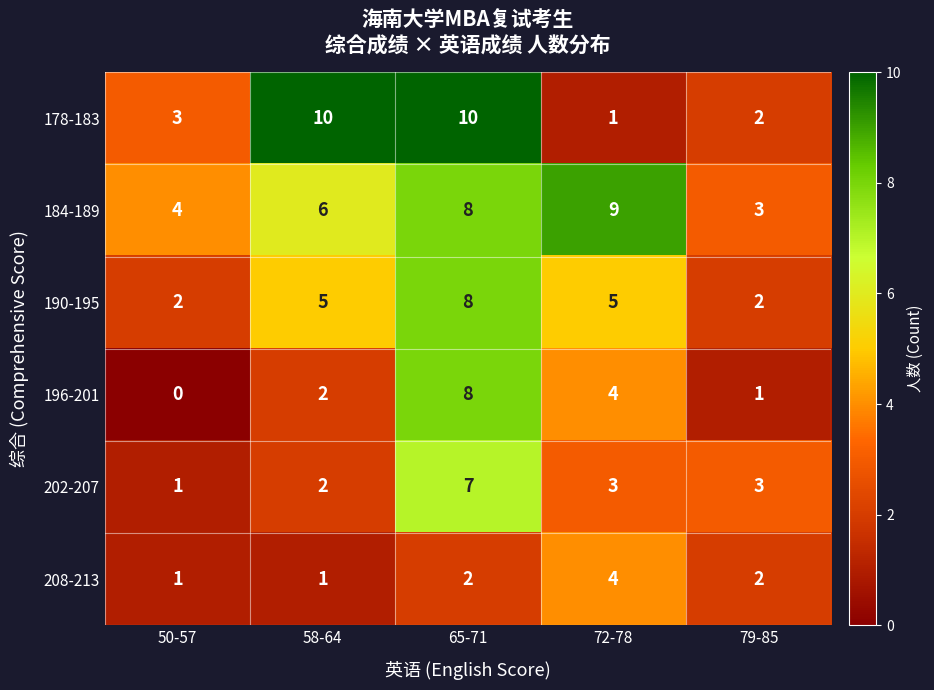

At how many categories does at least one series exceed 5?

3